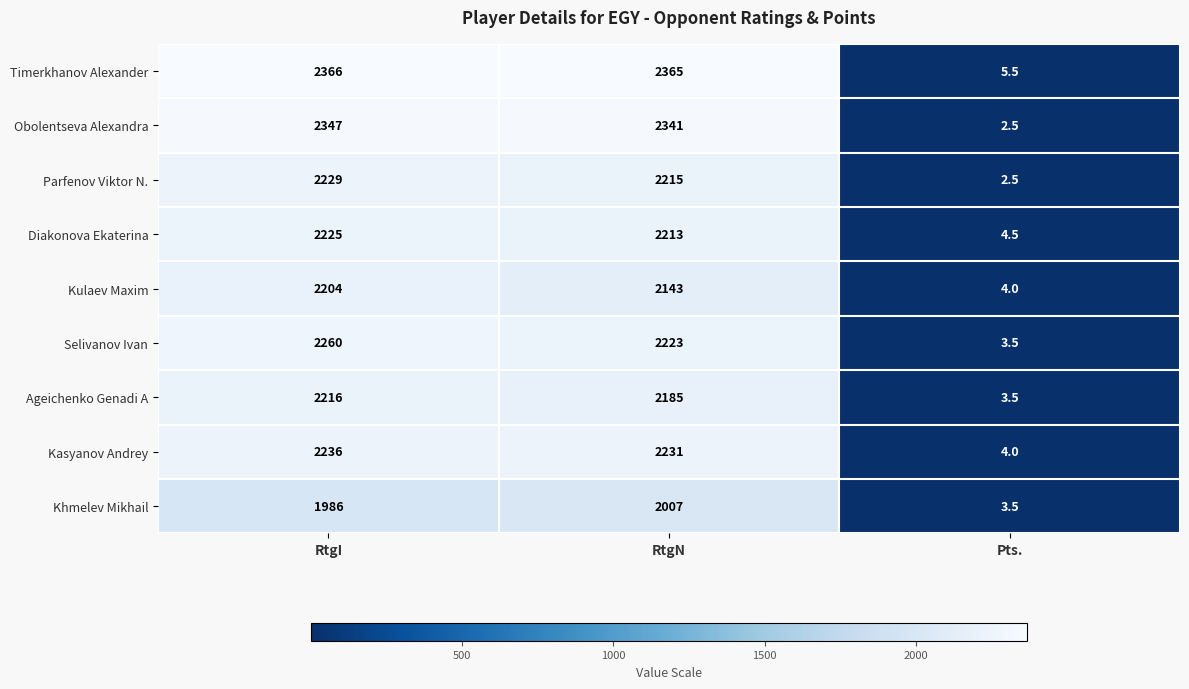

What is the sum of the Khmelev Mikhail values at RtgI and Pts.?

1989.5